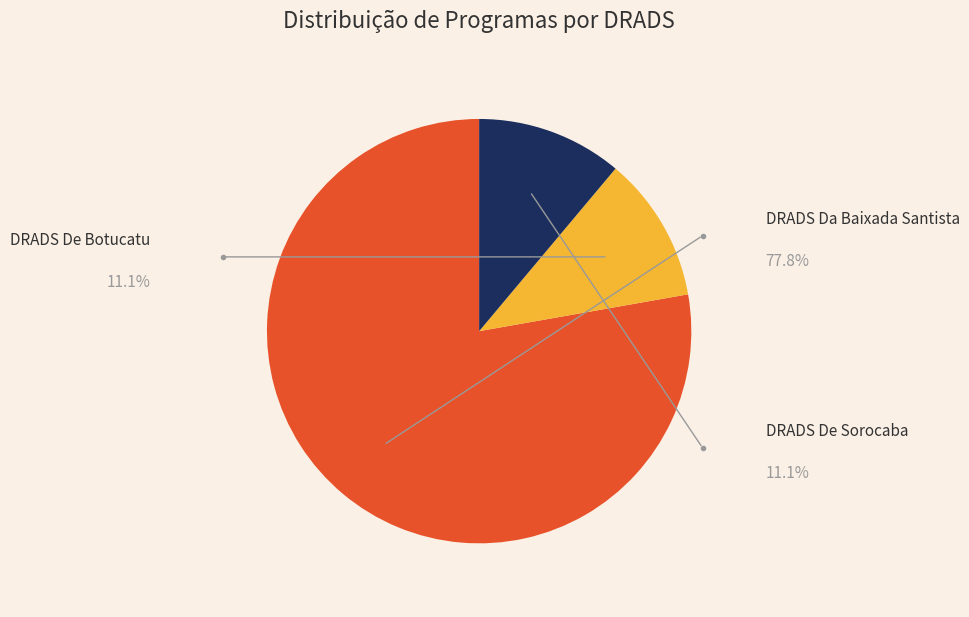

To the nearest percent, what percentage of the pie is DRADS Da Baixada Santista?

78%